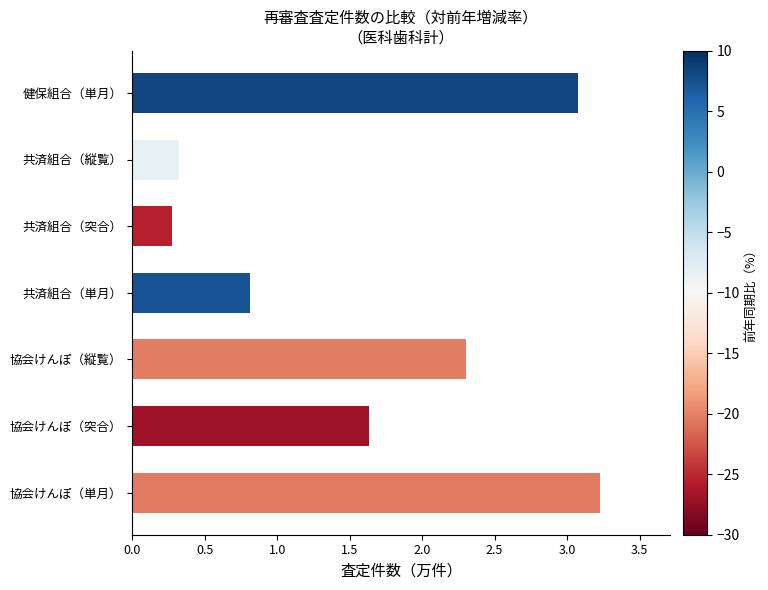

Reading bottom to top, list all the values displayed in this chart.

協会けんぽ（単月）=3.2	協会けんぽ（突合）=1.6	協会けんぽ（縦覧）=2.3	共済組合（単月）=0.8	共済組合（突合）=0.3	共済組合（縦覧）=0.3	健保組合（単月）=3.1